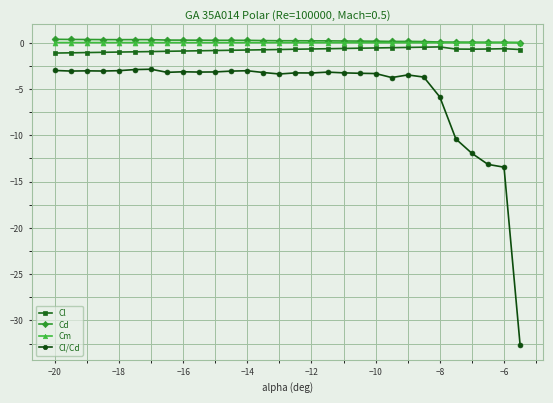

What is the difference between the maximum and minimum values in the Cd series?

0.3